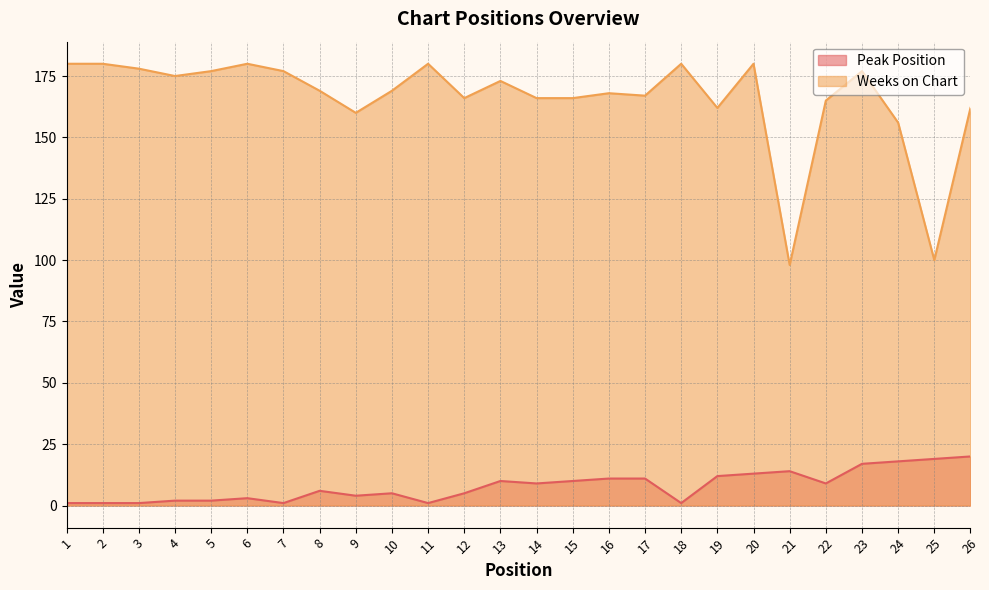

How many interior local peaks does the Peak Position series have?

5